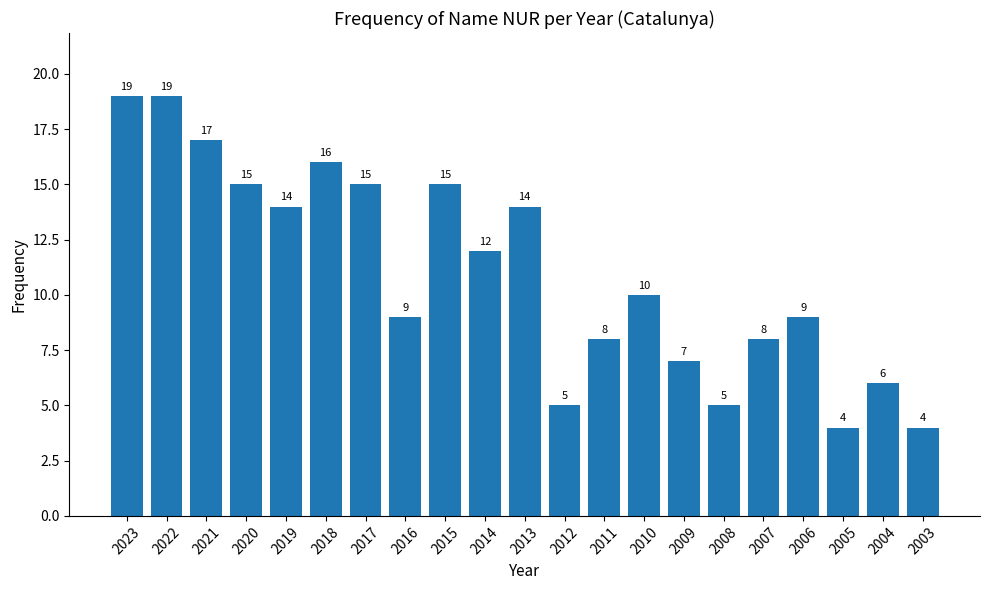

Reading left to right, what are all the values shown in this chart?

2023=19	2022=19	2021=17	2020=15	2019=14	2018=16	2017=15	2016=9	2015=15	2014=12	2013=14	2012=5	2011=8	2010=10	2009=7	2008=5	2007=8	2006=9	2005=4	2004=6	2003=4